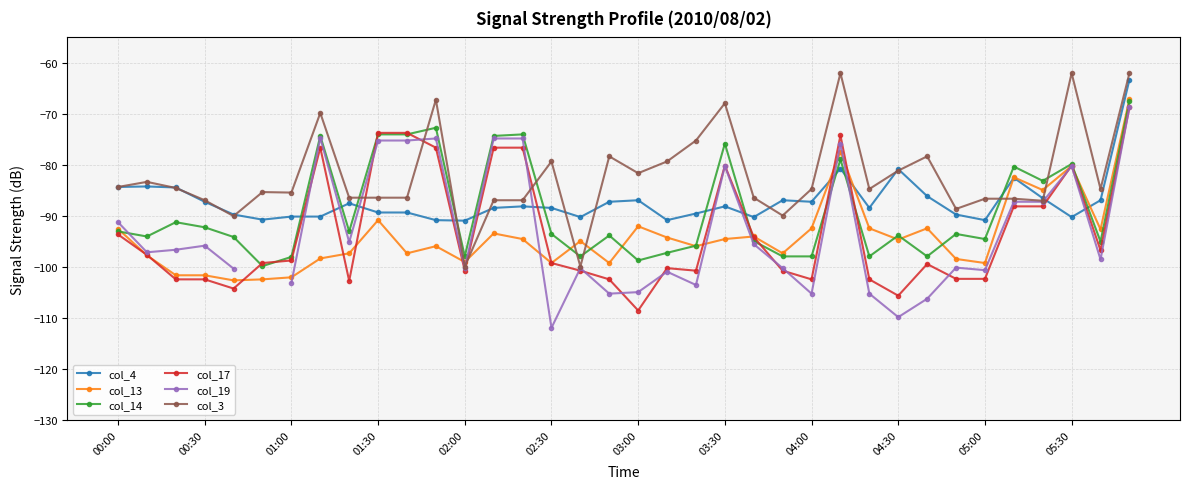

List the series in order of their peak value, lowest first.

col_17, col_19, col_14, col_13, col_4, col_3